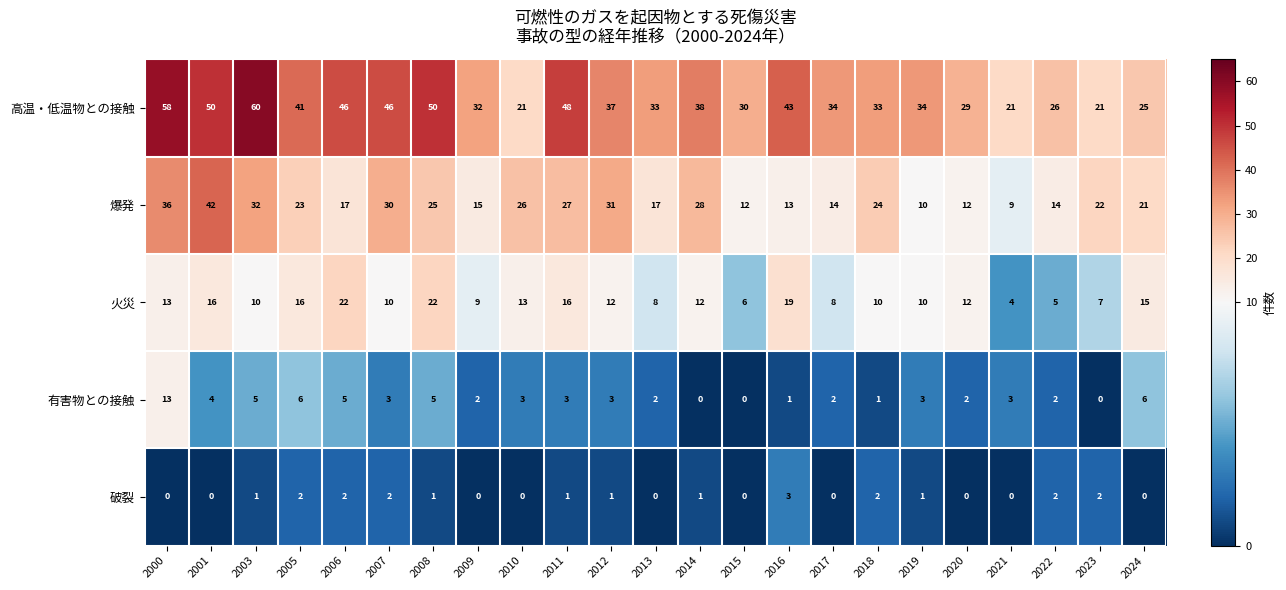

Which series changed the most between 2021 and 2023?

爆発